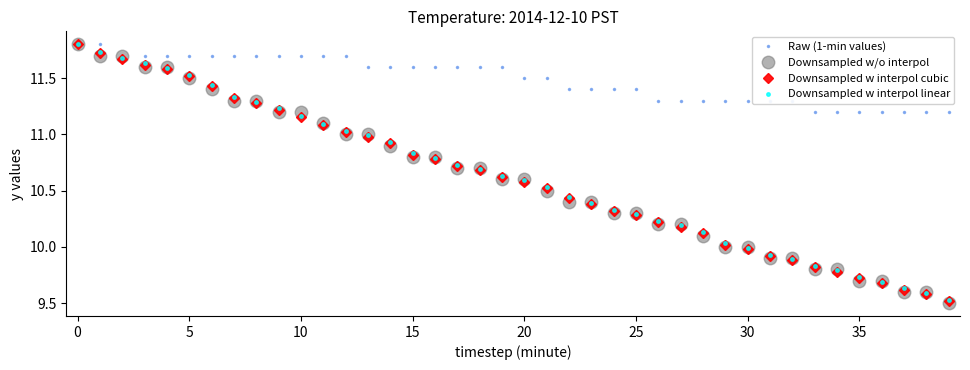

At how many categories does at least one series exceed 9?

40